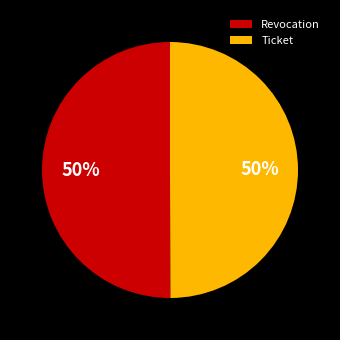

What percentage is the Revocation slice, to the nearest percent?

50%